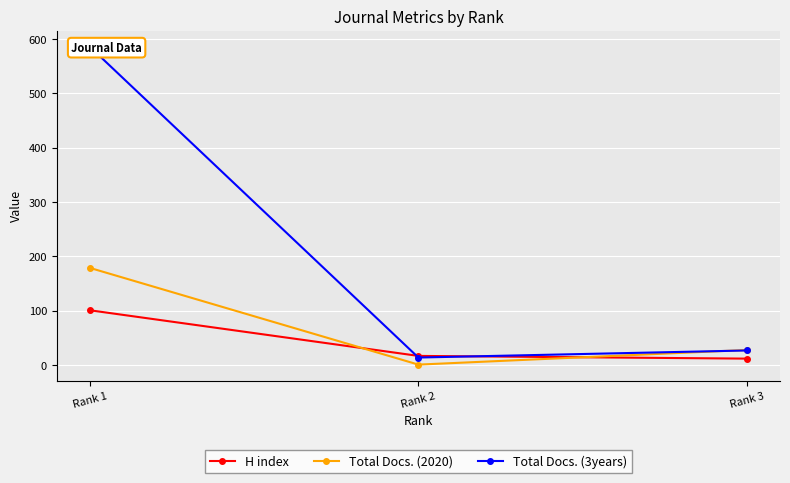

Between Rank 3 and Rank 2, which is larger?

Rank 2